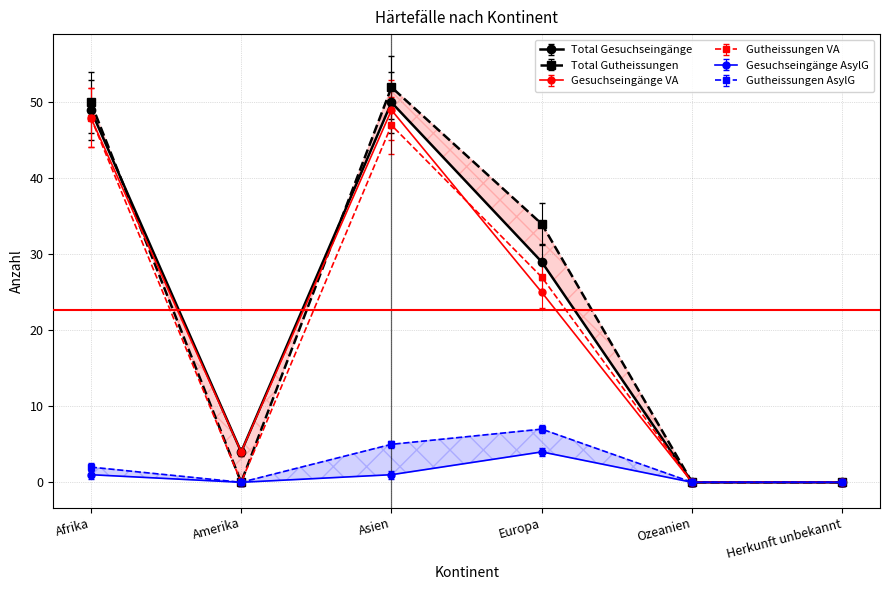

What is the spread (max minus min) of values at Europa?

30